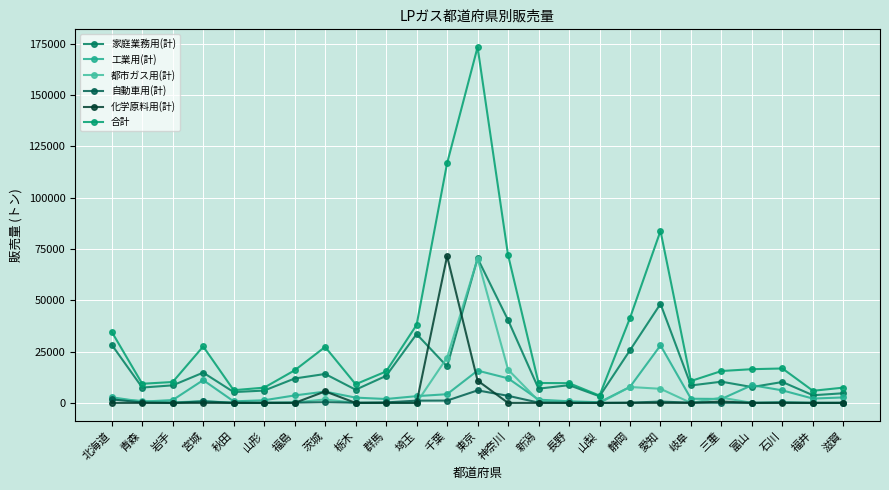

Count the number of categories in the chart.

25